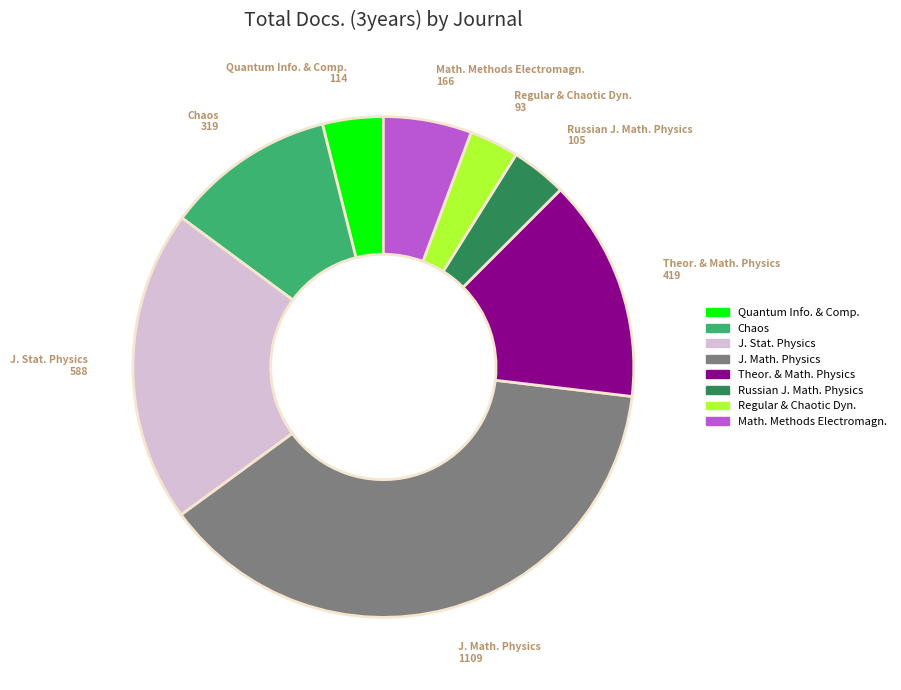

Is there a majority slice in this chart?

No